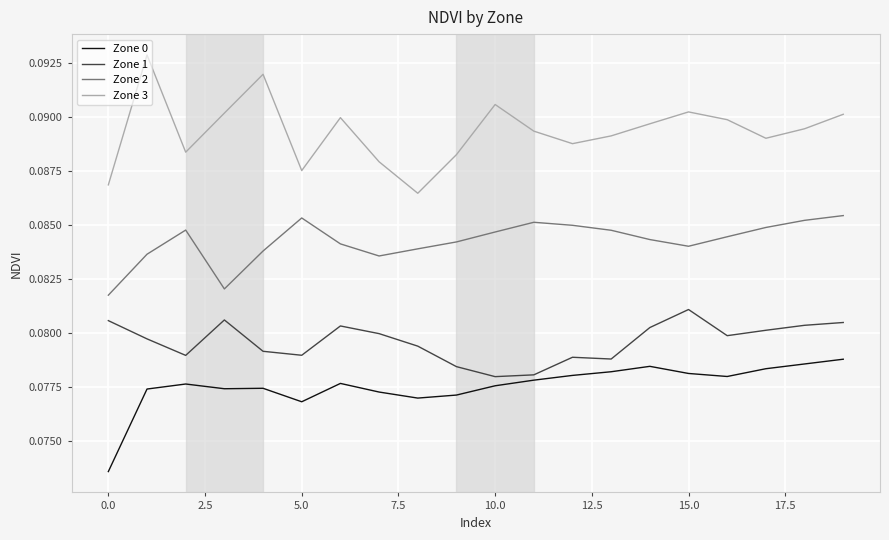

True or false: Zone 2 and Zone 1 cross at least once.

False